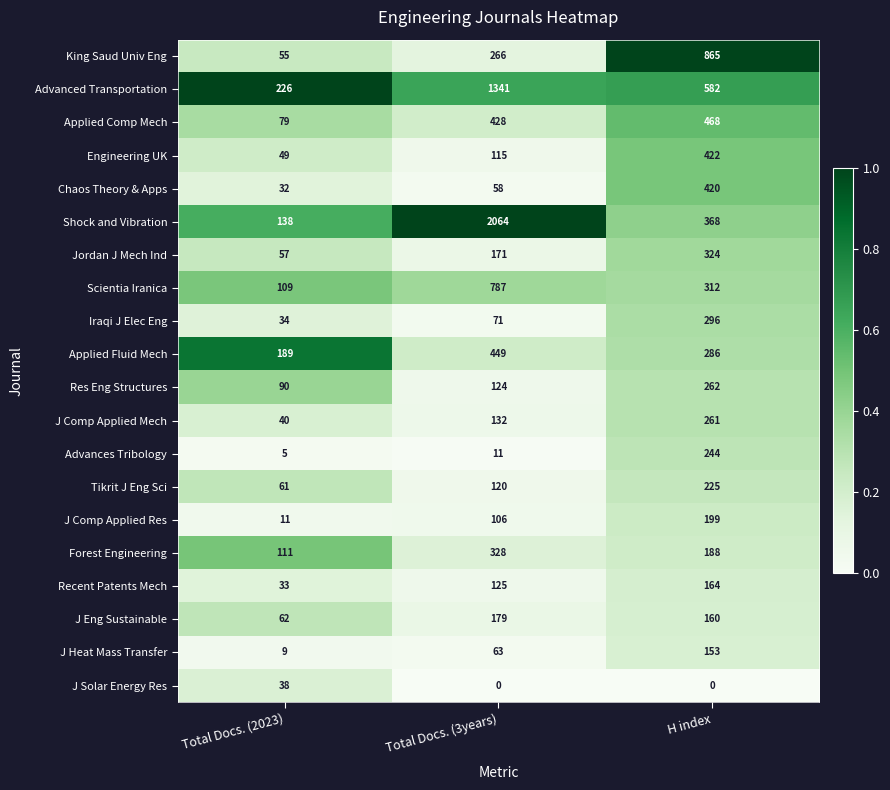

What value does the Scientia Iranica series have at Total Docs. (2023), to the nearest 50?

100